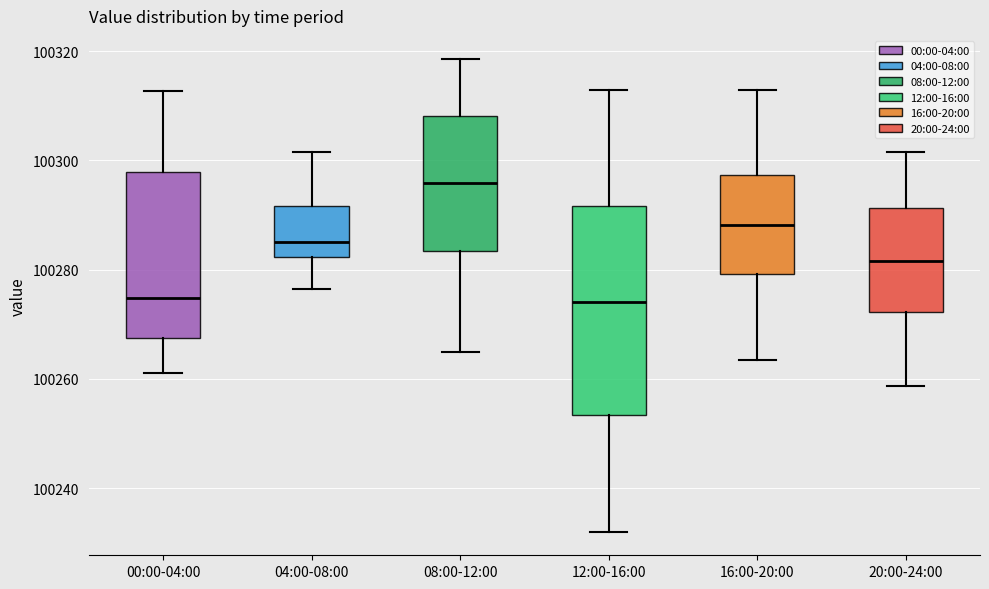

Which box is the tallest, from its lower edge to its upper edge?

12:00-16:00